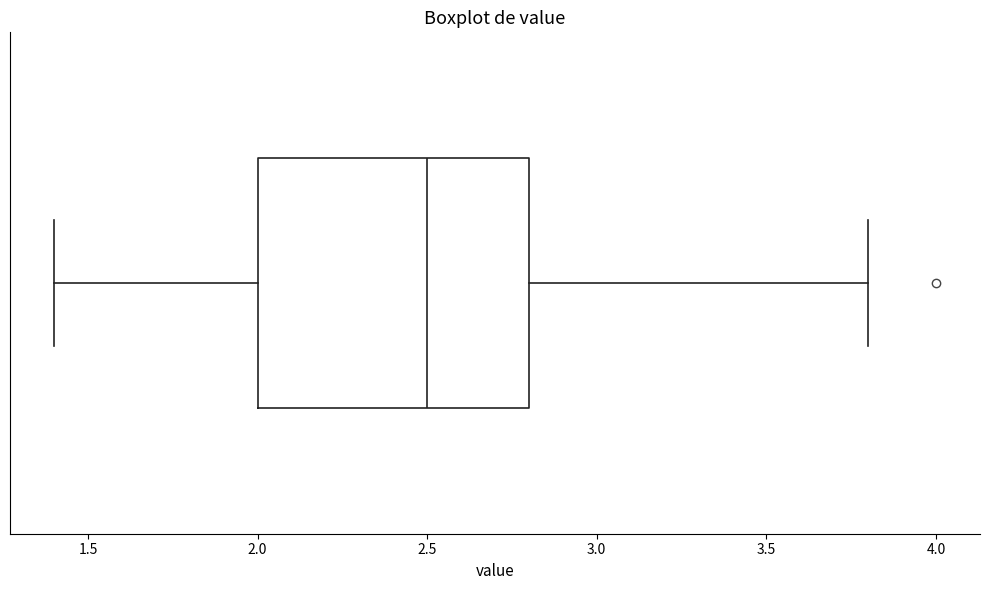

Where does the right whisker of the box end on the x-axis? The values are not printed on the chart, so give them approximately, as read against the axis.

3.8